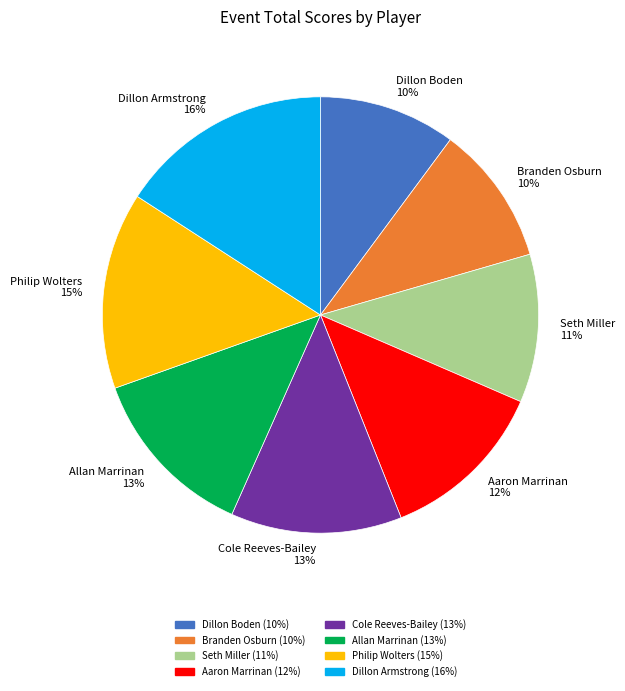

Which slice is the largest?

Dillon Armstrong